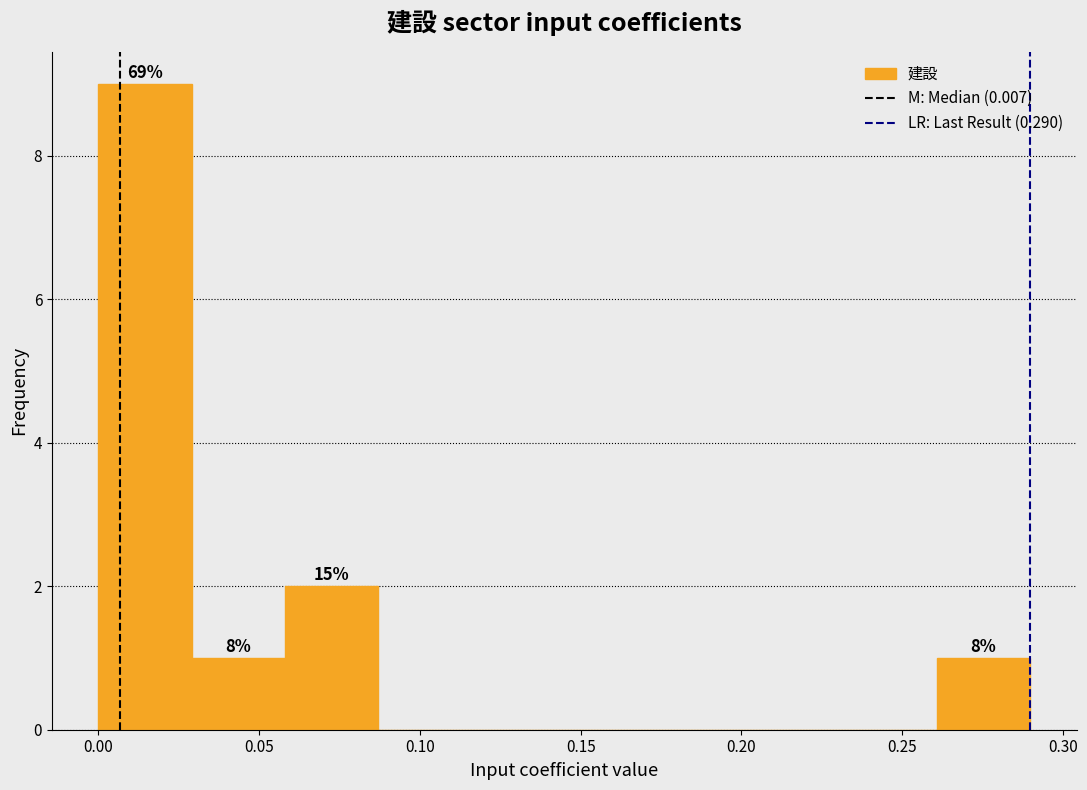

Over which range of the x-axis is the bar tallest?

0.000 to 0.030